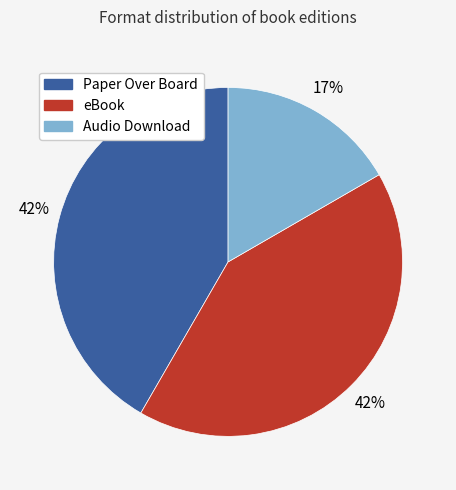

Count the number of slices in the pie.

3